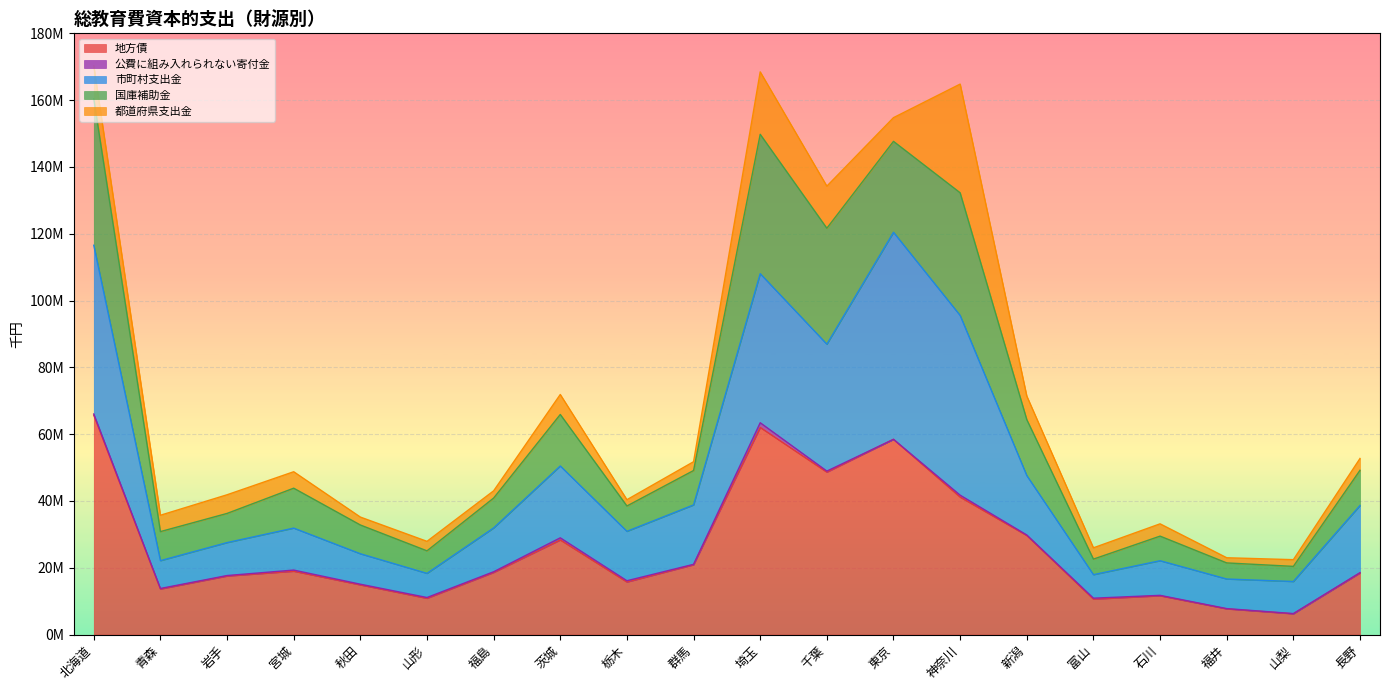

Which label corresponds to the smallest value in the chart?

山梨